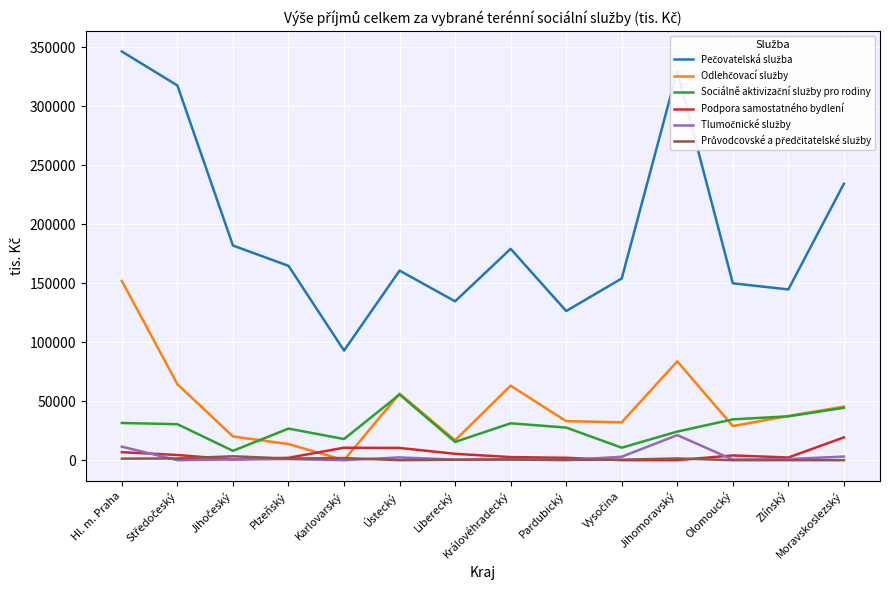

At which category is the sum across all series the highest?

Hl. m. Praha